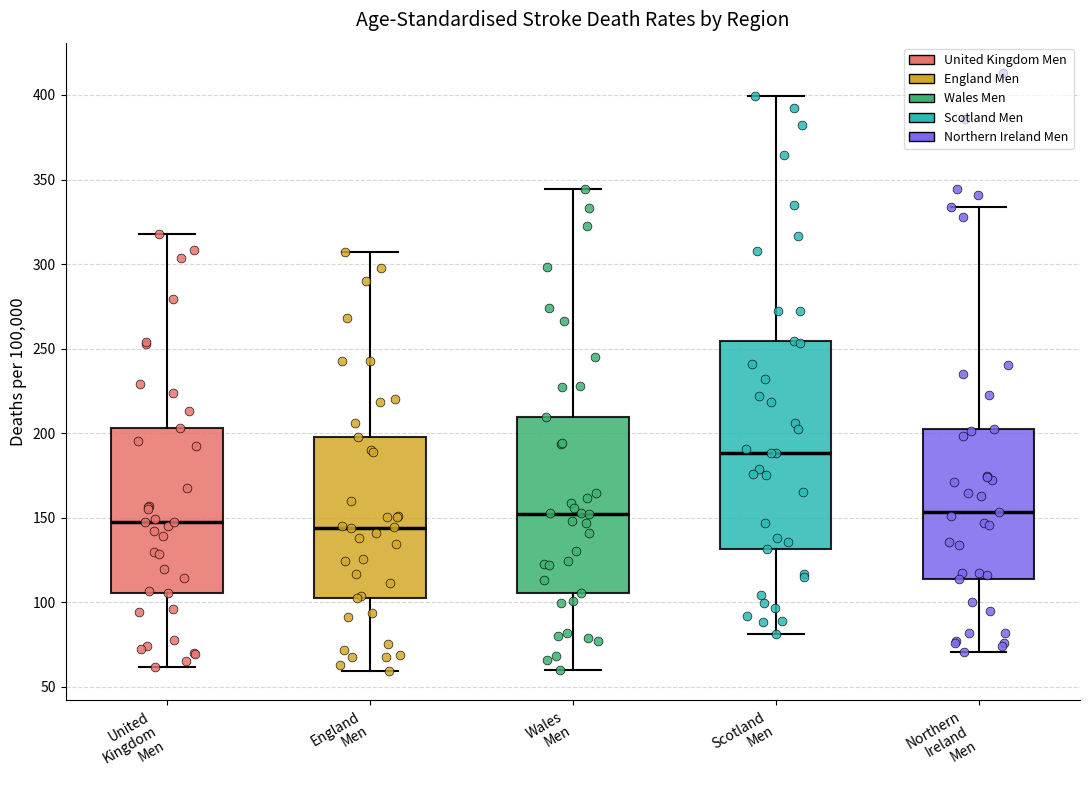

Reading left to right, transcribe this box plot: for each box, give where its median line is, the range the box spans, and where its two whiskers end, as read against the y-axis. The values are not printed on the chart, so give them approximately, as read against the axis.

United Kingdom Men: median 145, box 105 to 205, whiskers 60 to 320
England Men: median 145, box 100 to 200, whiskers 60 to 305
Wales Men: median 150, box 105 to 210, whiskers 60 to 345
Scotland Men: median 190, box 130 to 255, whiskers 80 to 400
Northern Ireland Men: median 155, box 115 to 200, whiskers 70 to 335